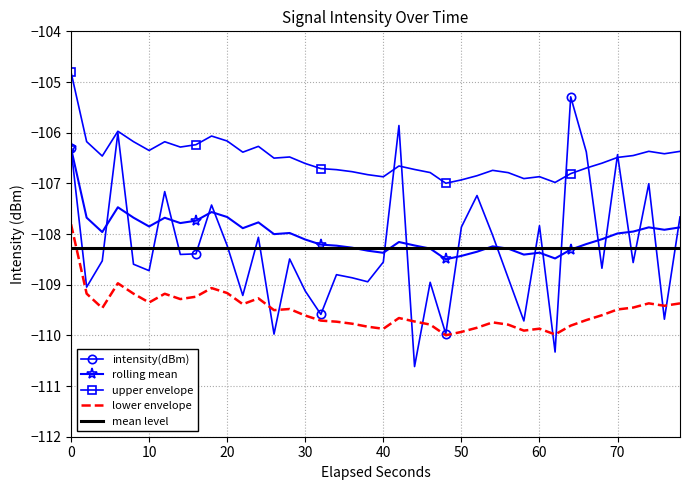

True or false: lower envelope and upper envelope intersect in this chart.

False